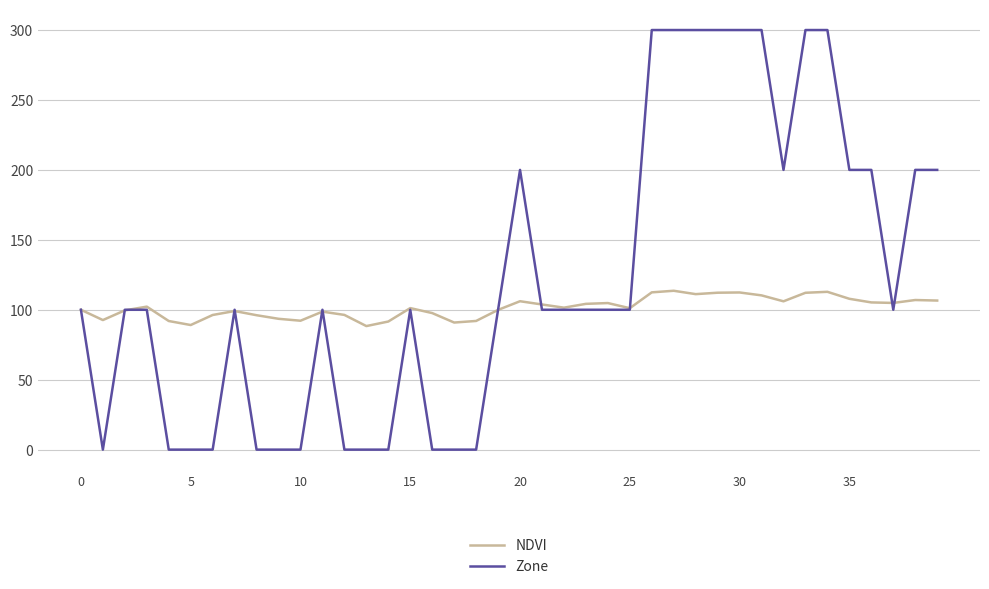

What is the lowest value of the NDVI series?

88.3